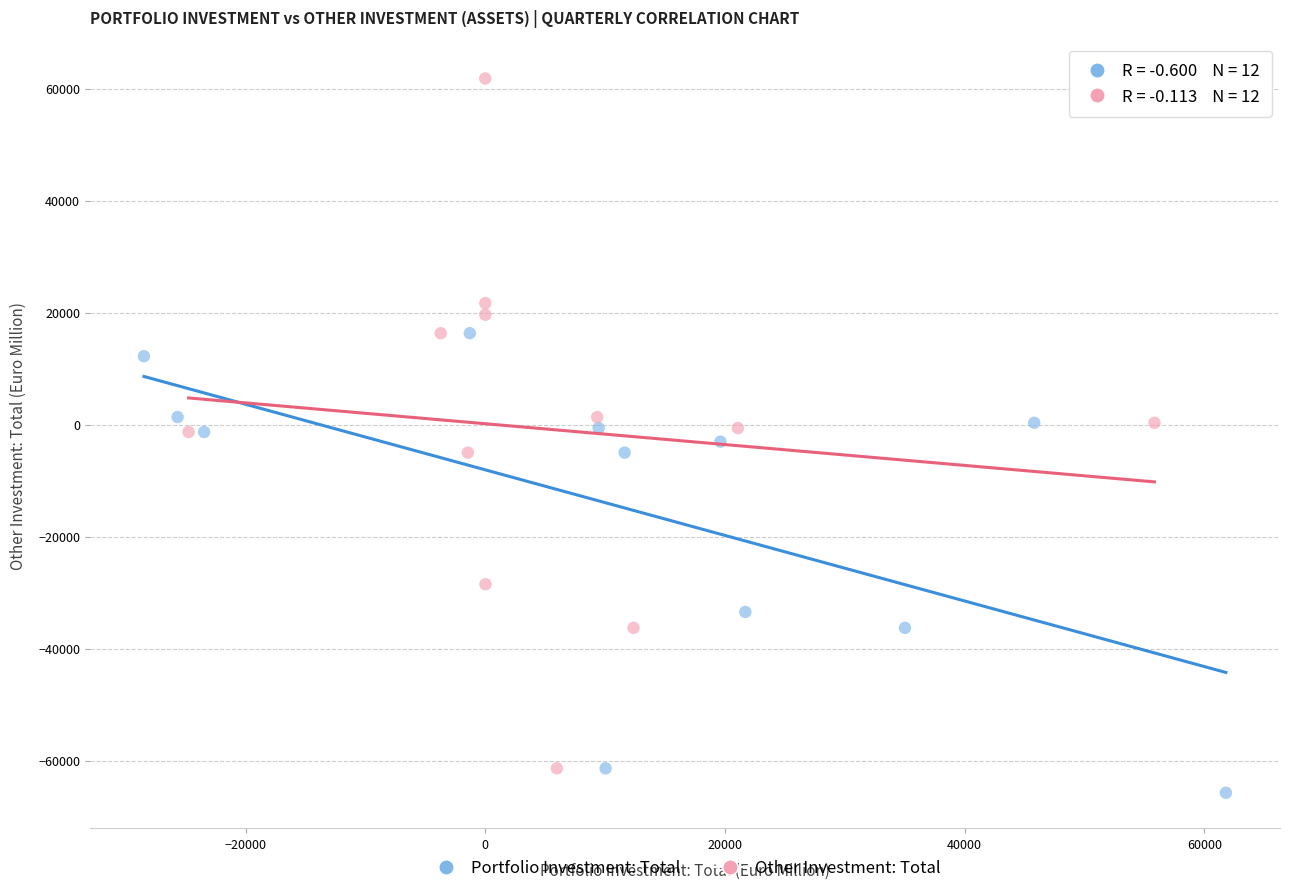

Which series reaches the maximum Y coordinate?

Other Investment: Total